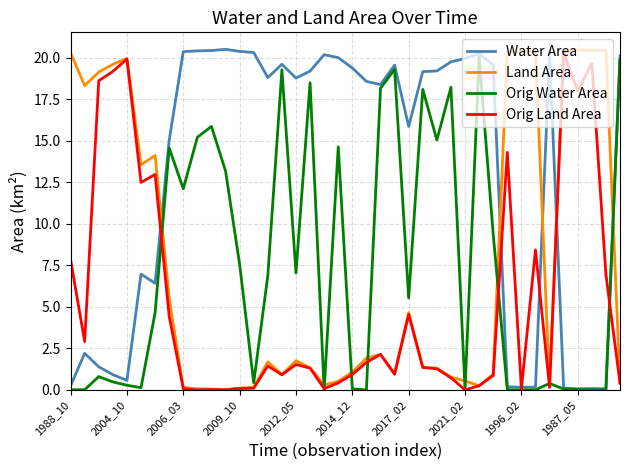

At how many categories does at least one series exceed 17?

36